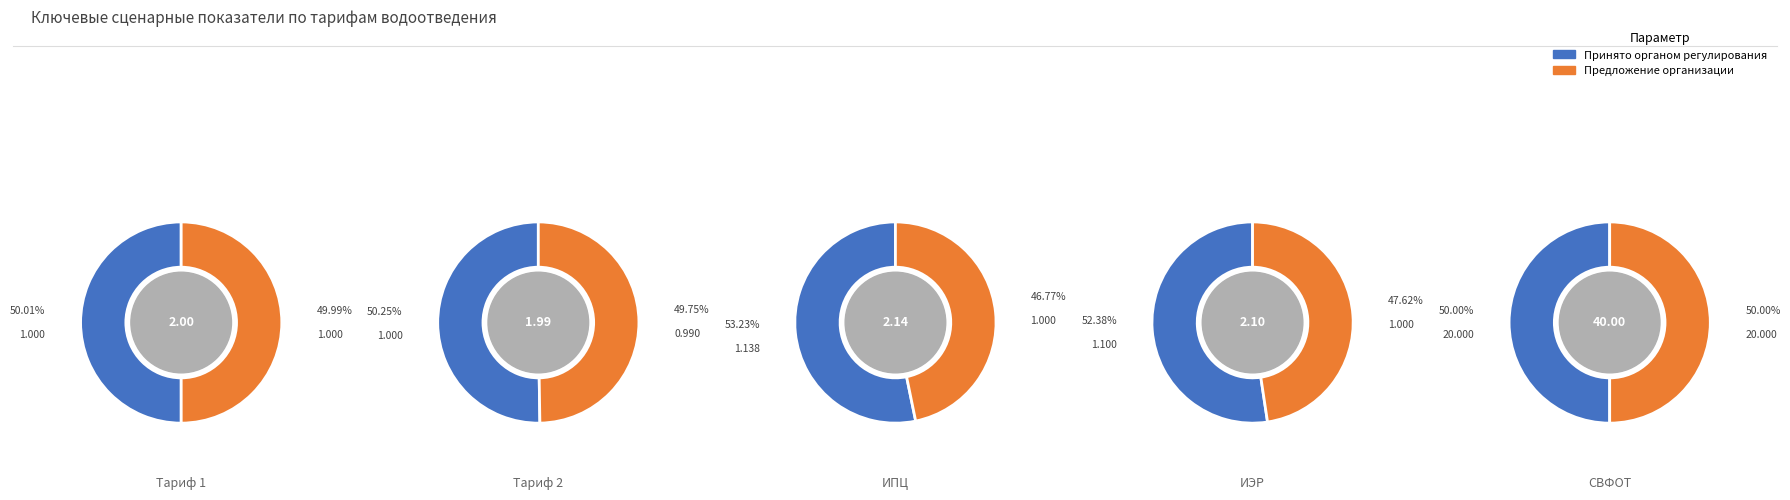

Count the number of slices in the pie.

5